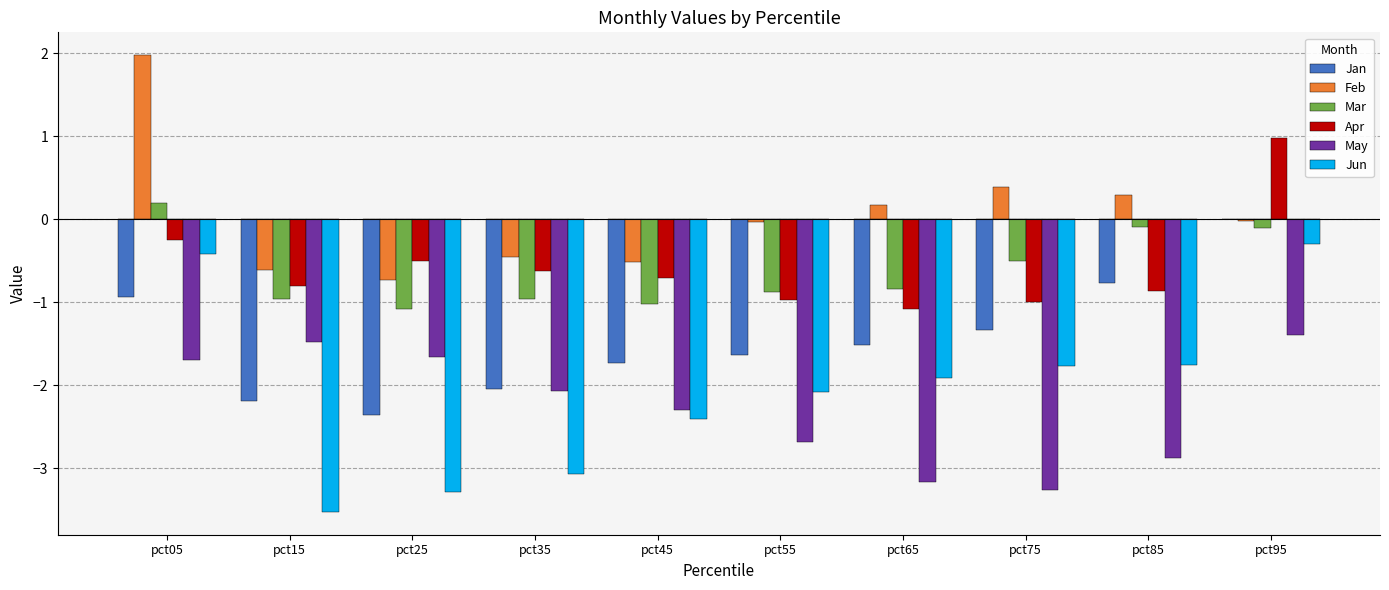

What is the highest value of the May series?

-1.4